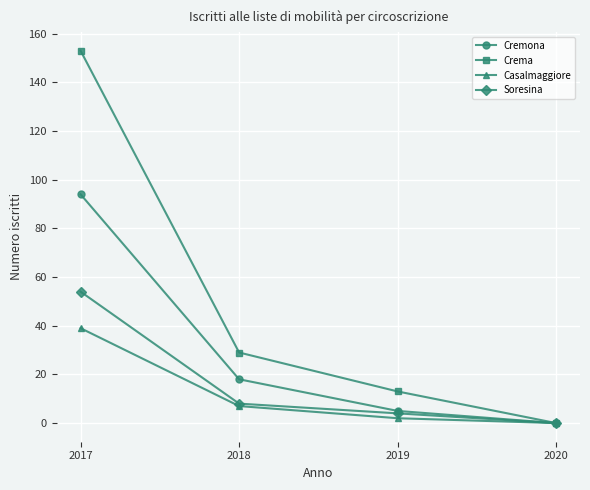

Is this an area chart (filled region under the line)?

No